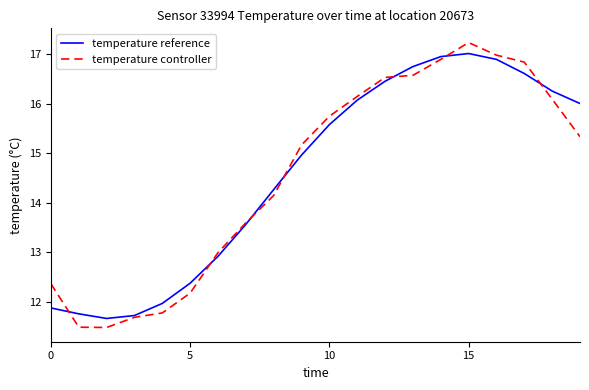

What is the lowest value of the temperature reference series?

11.7